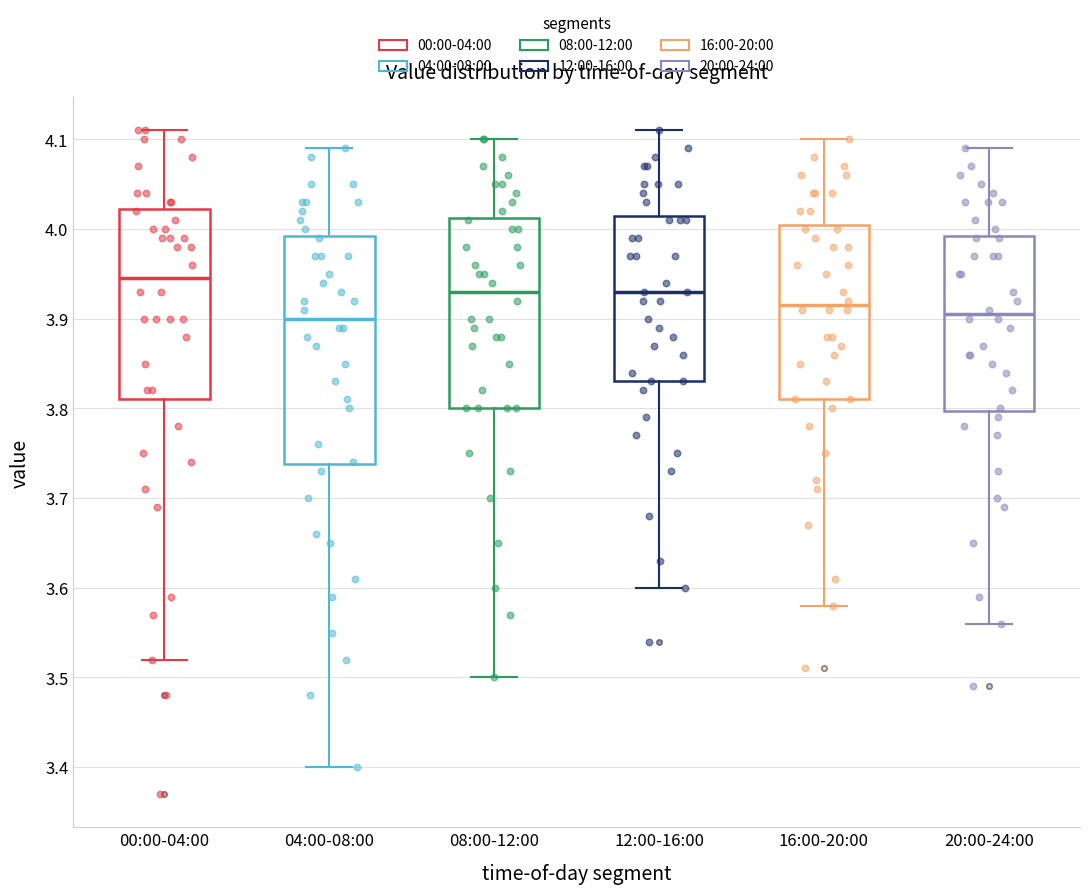

Which box has the highest median line?

00:00-04:00